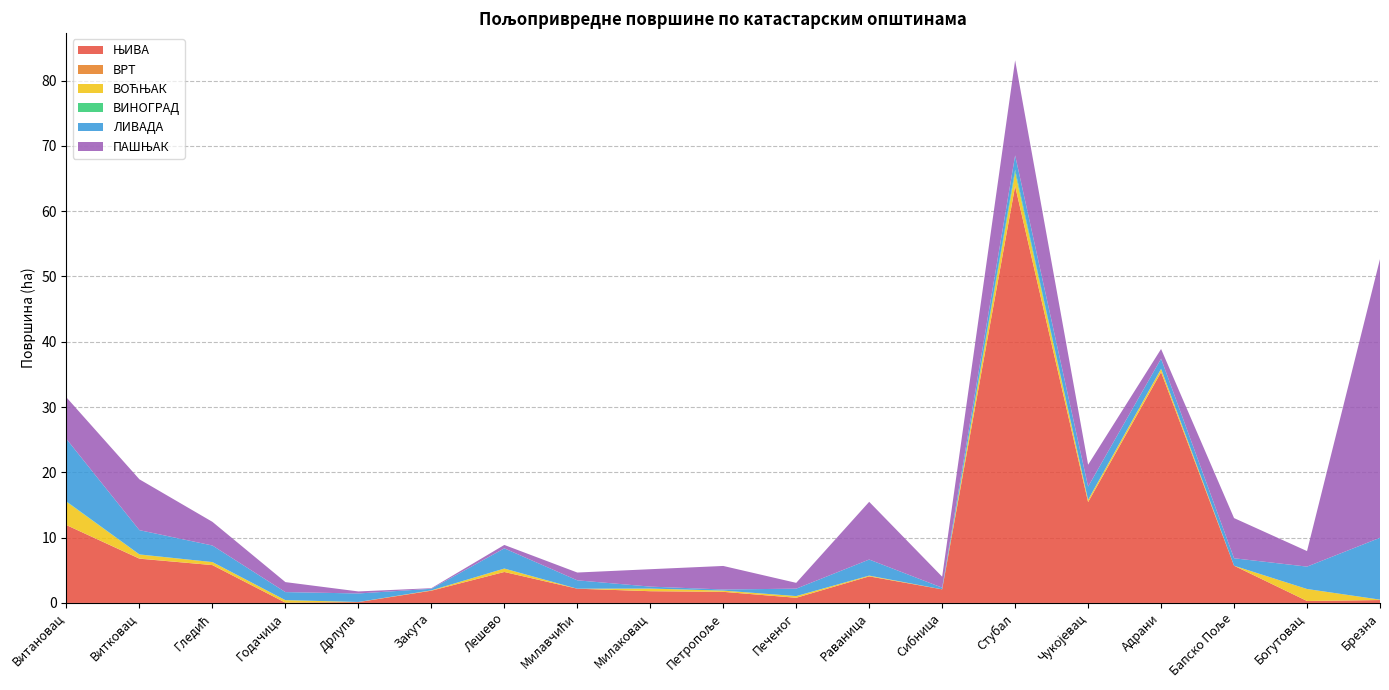

Reading right to left, list all the values displayed in this chart.

ЊИВА: Брезна=0.4	Богутовац=0.3	Бапско Поље=5.7	Адрани=35.3	Чукојевац=15.4	Стубал=63.8	Сибница=2.1	Раваница=4.1	Печеног=0.8	Петропоље=1.7	Милаковац=1.8	Милавчићи=2.2	Лешево=4.7	Закута=1.9	Дрлупа=0.1	Годачица=0.0	Гледић=5.8	Витковац=6.8	Витановац=11.9
ВРТ: Брезна=0.0	Богутовац=0.0	Бапско Поље=0.0	Адрани=0.0	Чукојевац=0.0	Стубал=0.0	Сибница=0.0	Раваница=0.0	Печеног=0.0	Петропоље=0.0	Милаковац=0.0	Милавчићи=0.0	Лешево=0.0	Закута=0.0	Дрлупа=0.0	Годачица=0.0	Гледић=0.0	Витковац=0.0	Витановац=0.0
ВОЋЊАК: Брезна=0.1	Богутовац=1.8	Бапско Поље=0.0	Адрани=0.5	Чукојевац=0.3	Стубал=2.1	Сибница=0.0	Раваница=0.1	Печеног=0.3	Петропоље=0.2	Милаковац=0.4	Милавчићи=0.0	Лешево=0.5	Закута=0.1	Дрлупа=0.0	Годачица=0.4	Гледић=0.5	Витковац=0.6	Витановац=3.6
ВИНОГРАД: Брезна=0.0	Богутовац=0.0	Бапско Поље=0.0	Адрани=0.0	Чукојевац=0.0	Стубал=0.5	Сибница=0.0	Раваница=0.0	Печеног=0.0	Петропоље=0.0	Милаковац=0.0	Милавчићи=0.0	Лешево=0.0	Закута=0.0	Дрлупа=0.0	Годачица=0.0	Гледић=0.0	Витковац=0.0	Витановац=0.1
ЛИВАДА: Брезна=9.5	Богутовац=3.4	Бапско Поље=1.1	Адрани=1.5	Чукојевац=2.0	Стубал=2.2	Сибница=0.3	Раваница=2.5	Печеног=1.1	Петропоље=0.2	Милаковац=0.3	Милавчићи=1.3	Лешево=3.1	Закута=0.2	Дрлупа=1.3	Годачица=1.2	Гледић=2.5	Витковац=3.7	Витановац=9.6
ПАШЊАК: Брезна=42.7	Богутовац=2.4	Бапско Поље=6.2	Адрани=1.5	Чукојевац=3.3	Стубал=14.6	Сибница=1.7	Раваница=8.8	Печеног=0.9	Петропоље=3.6	Милаковац=2.7	Милавчићи=1.2	Лешево=0.5	Закута=0.1	Дрлупа=0.3	Годачица=1.5	Гледић=3.6	Витковац=7.8	Витановац=6.4